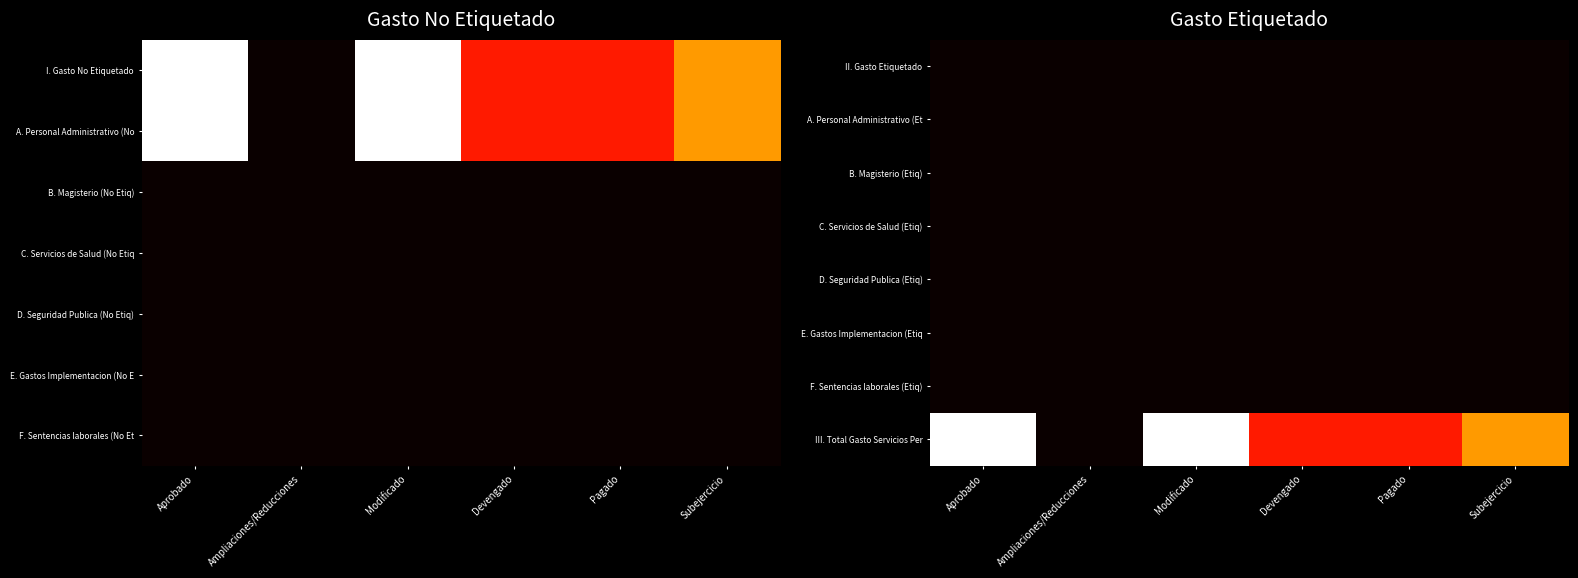

Count the number of data series in this chart.

8